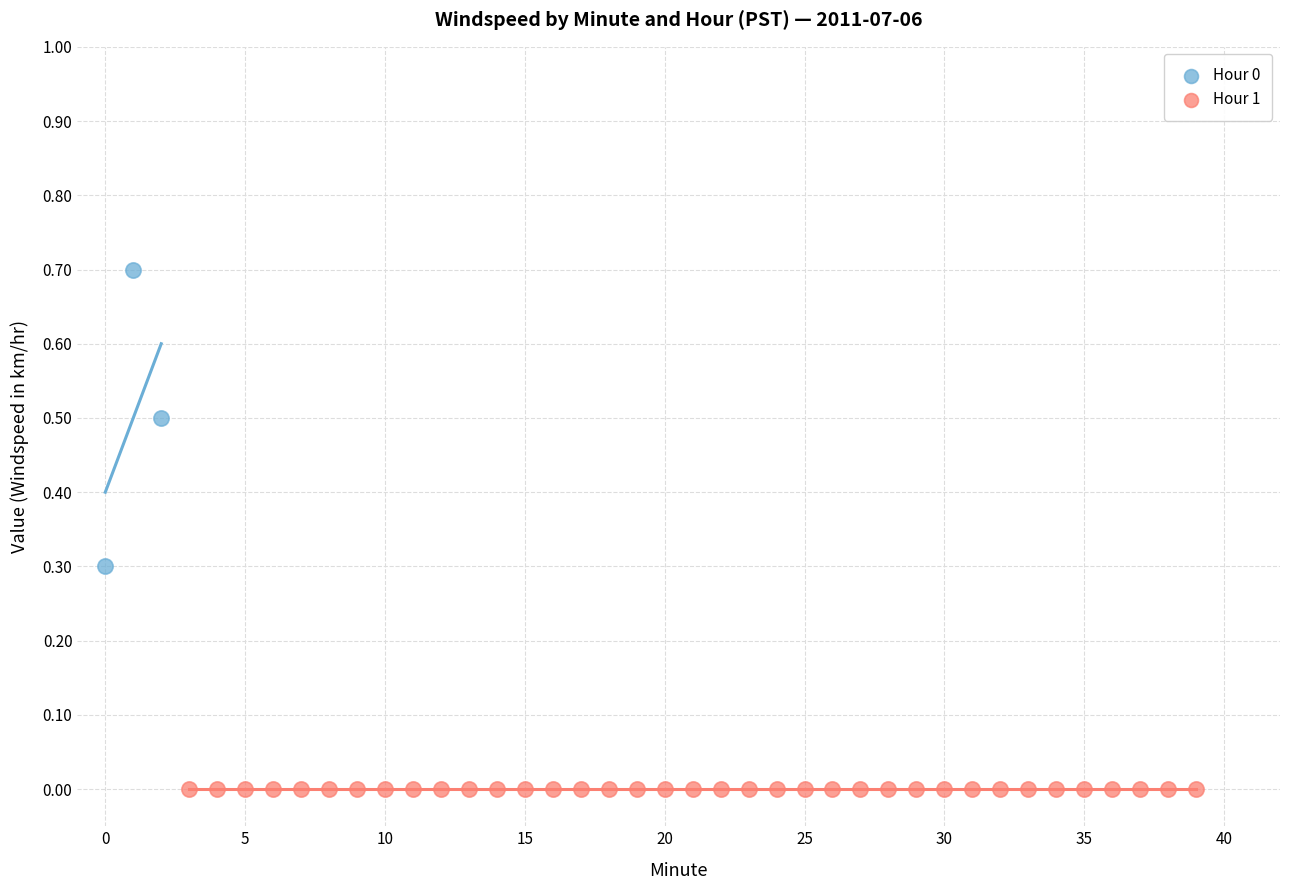

What are all the series names shown in the legend?

Hour 0, Hour 1